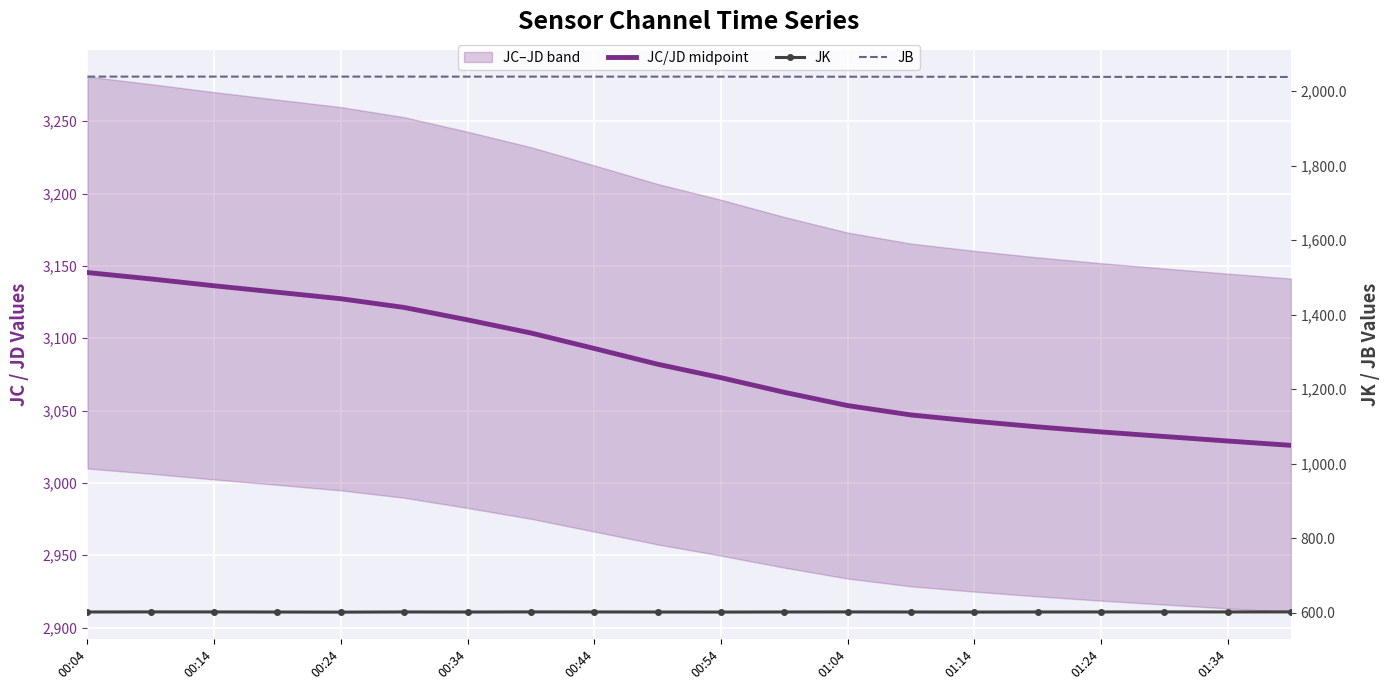

List the series in order of their overall mean, lowest first.

JK, JB, JC/JD midpoint